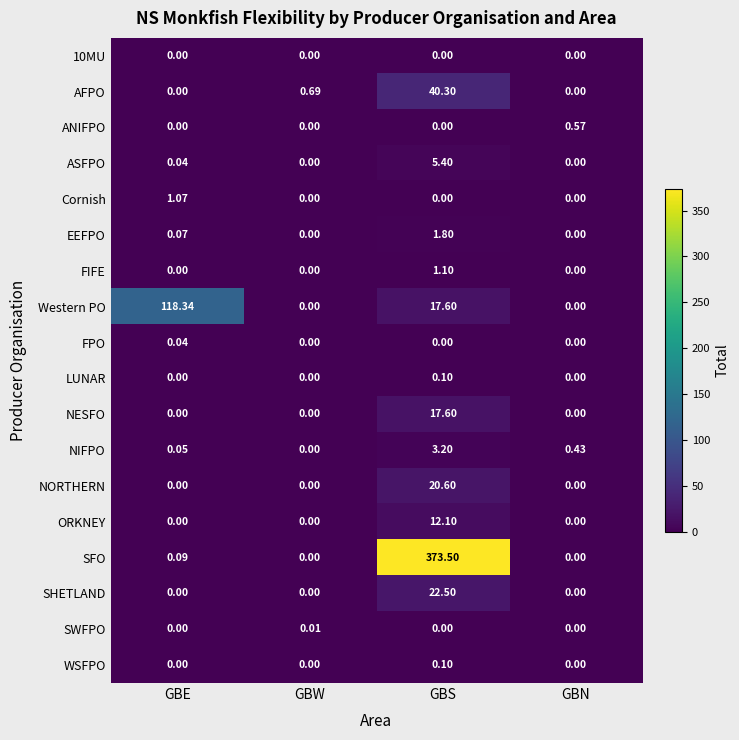

At which category is the sum across all series the highest?

GBS